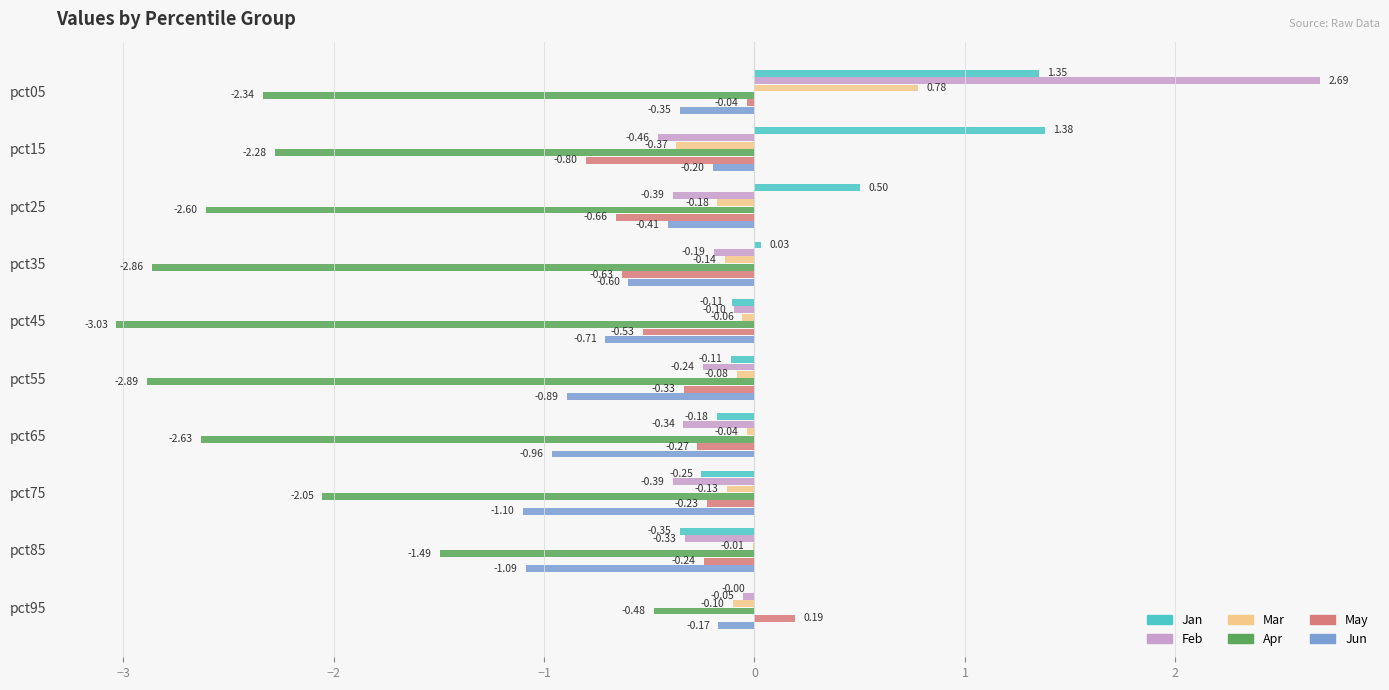

Between pct25 and pct65, which series saw the biggest shift?

Jan